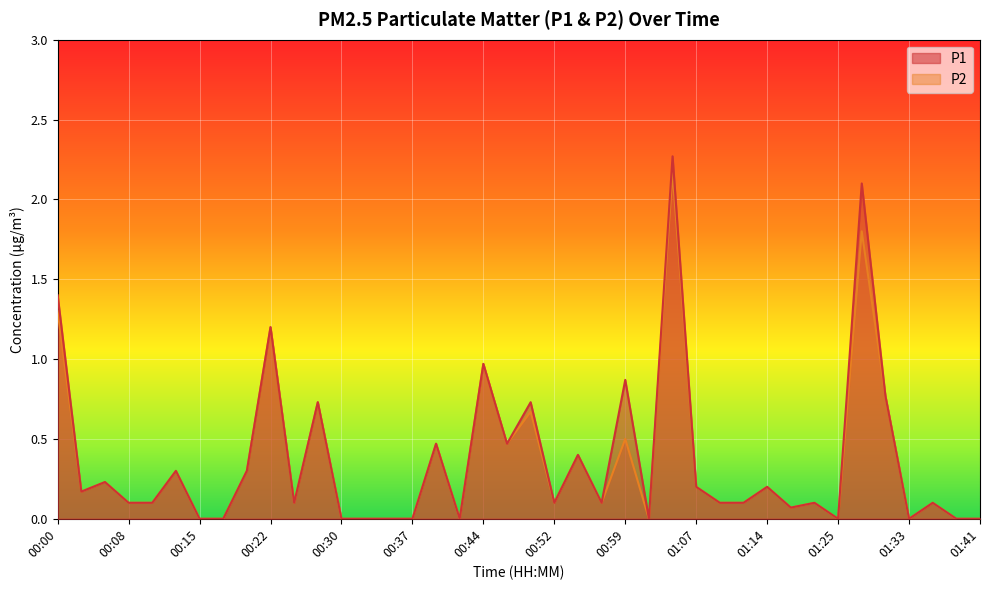

True or false: P2 and P1 cross at least once.

False